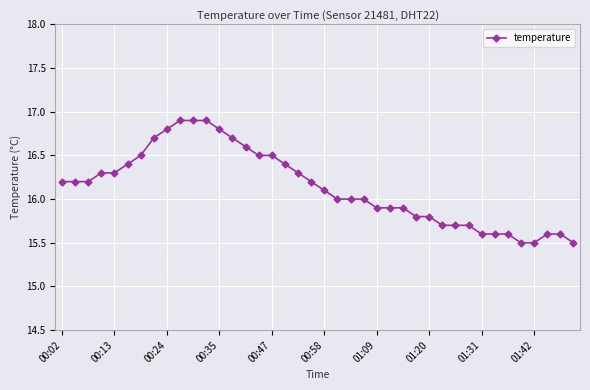

What is the difference between the maximum and minimum values?

1.4